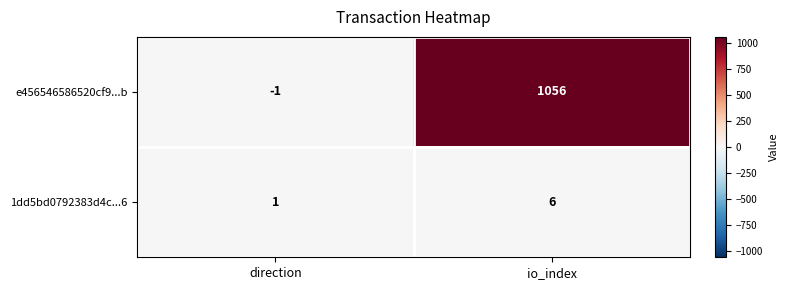

How many values in the 1dd5bd0792383d4c...6 series are below 6?

1